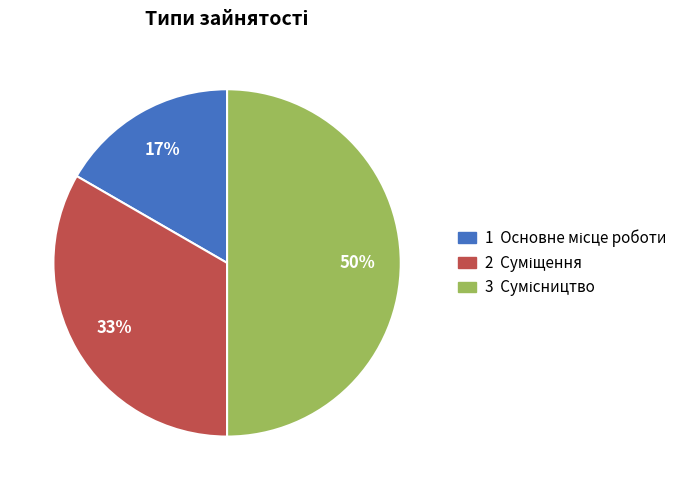

To the nearest percent, what is the average slice percentage?

33%